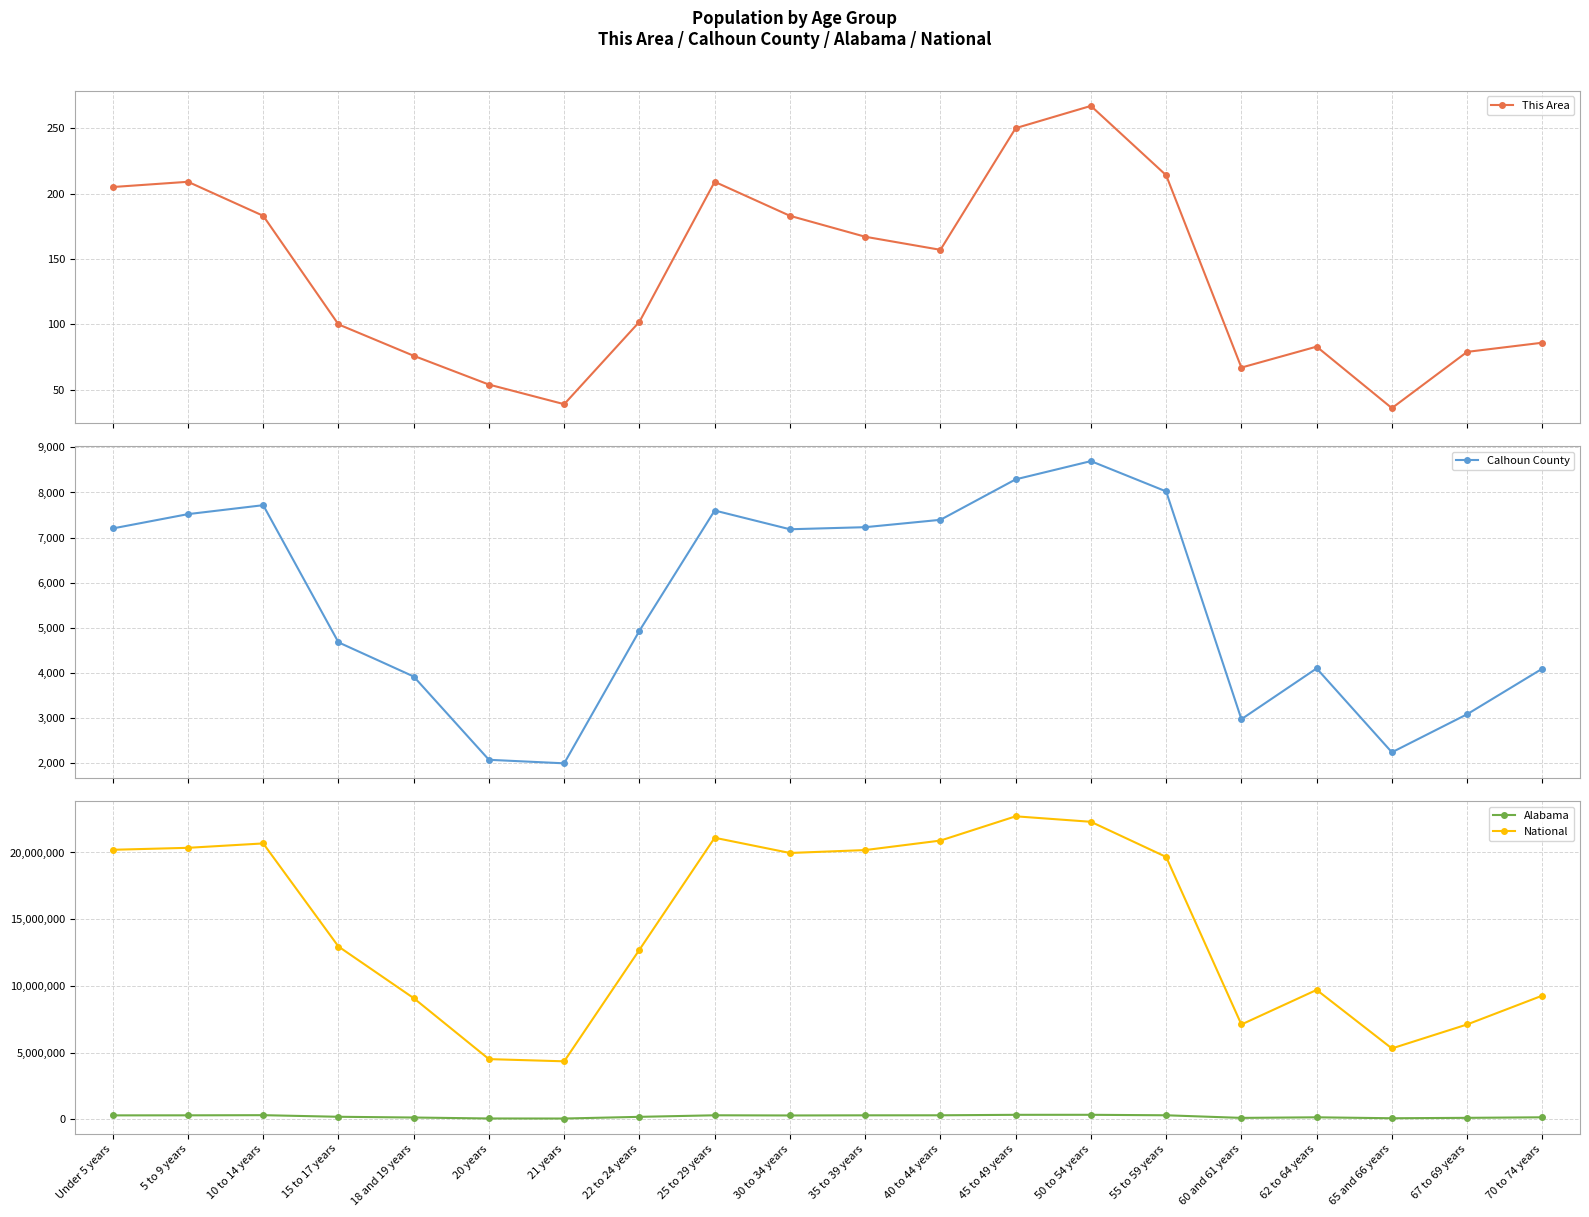

The value of Calhoun County at 60 and 61 years is 1887. True or false?

False